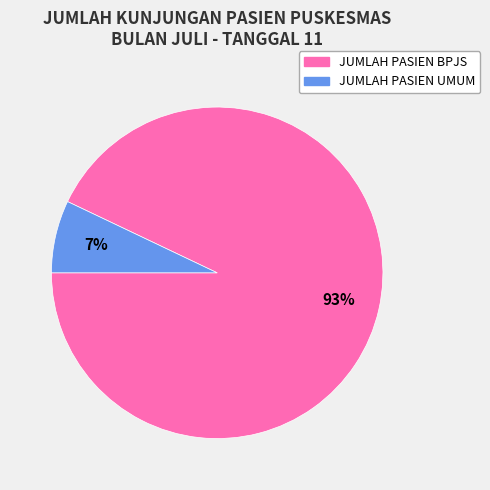

What is the smallest slice in the pie chart?

JUMLAH PASIEN UMUM